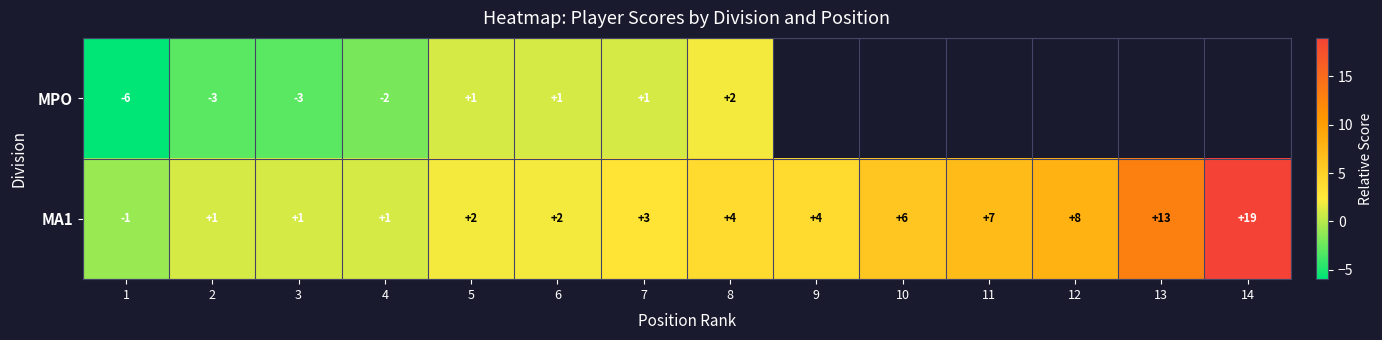

At which category is the sum across all series the highest?

8